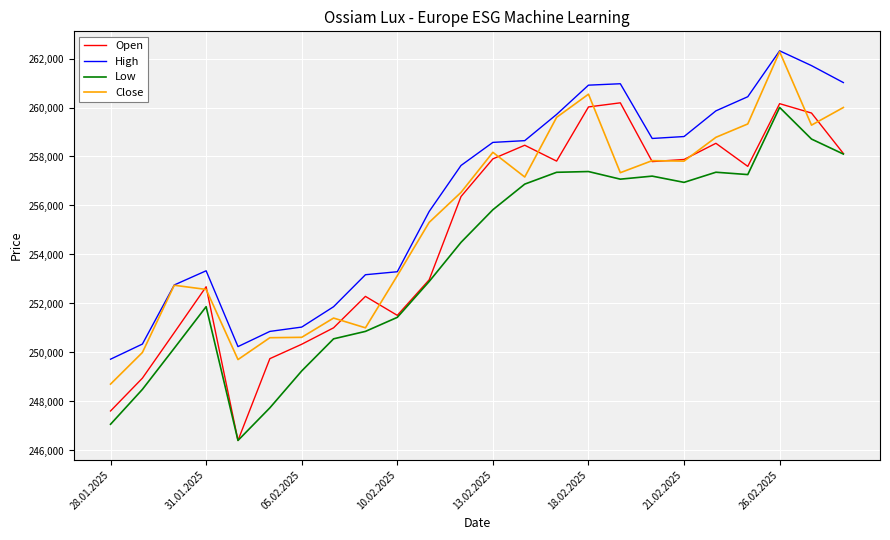

True or false: High and Low intersect in this chart.

False